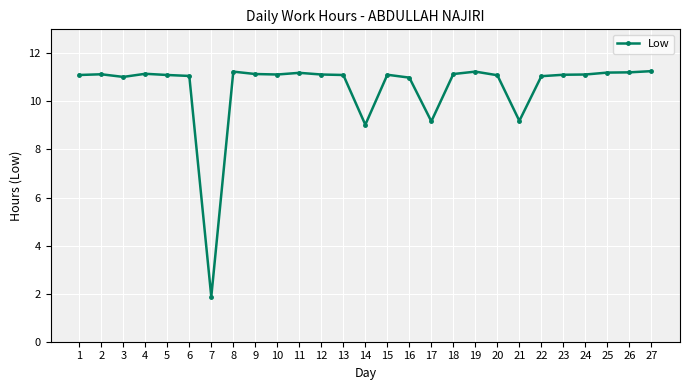

What is the difference between the maximum and minimum values?

9.4